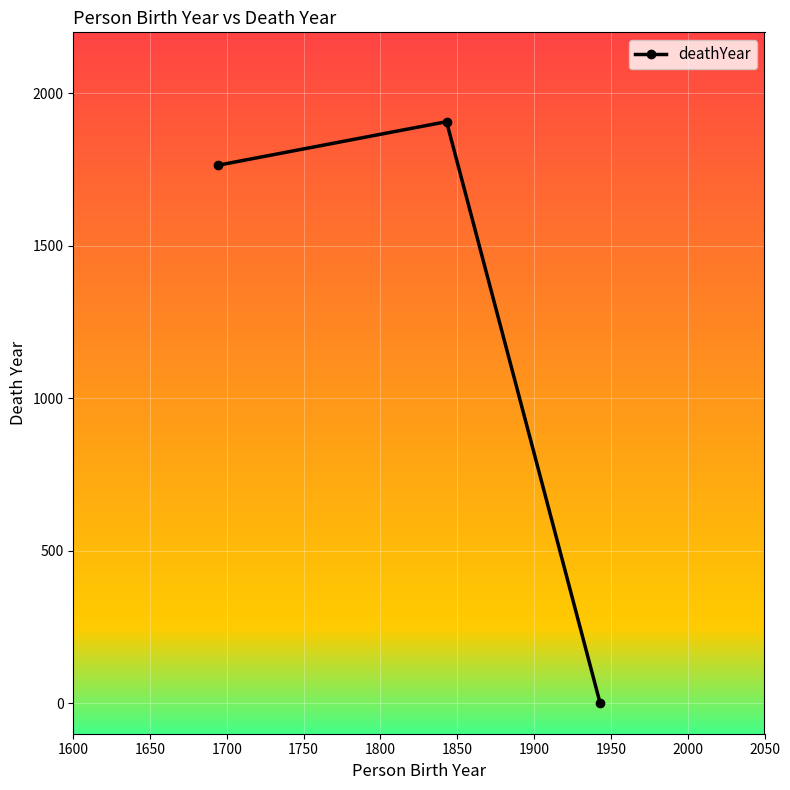

What is the greatest value displayed?

1907